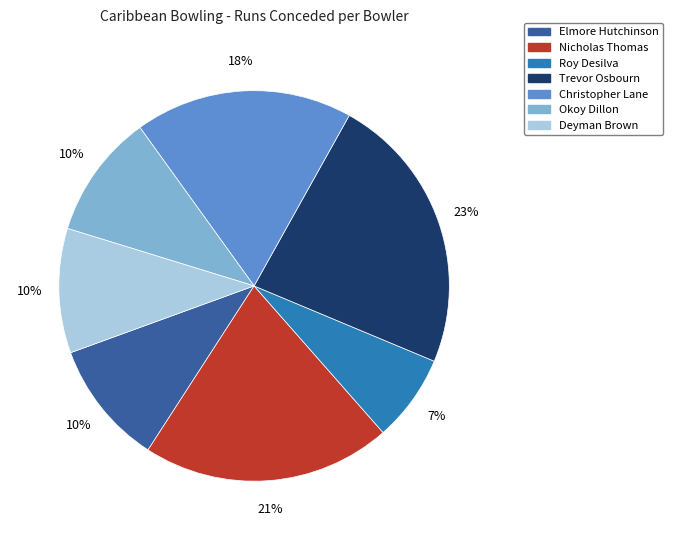

Do Elmore Hutchinson and Christopher Lane together represent more than half of the pie?

No